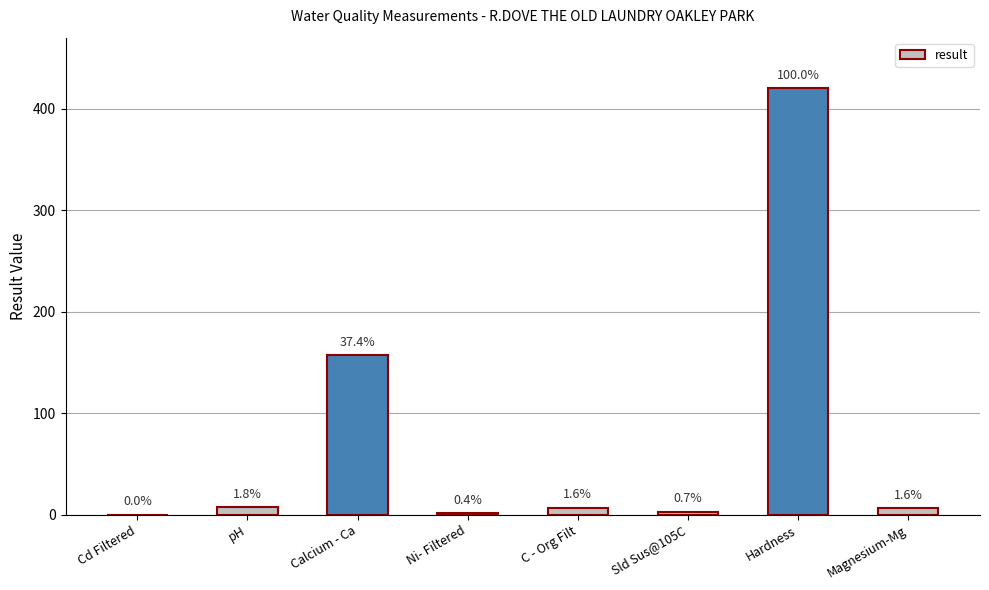

What is the difference between the maximum and minimum values?

419.9